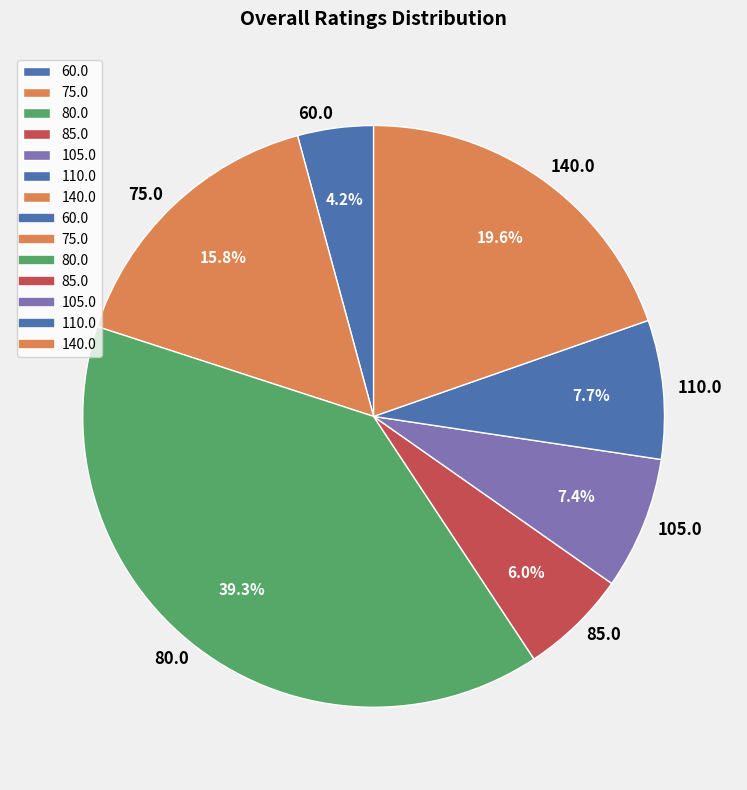

Does 60.0 account for over 50% of the chart?

No